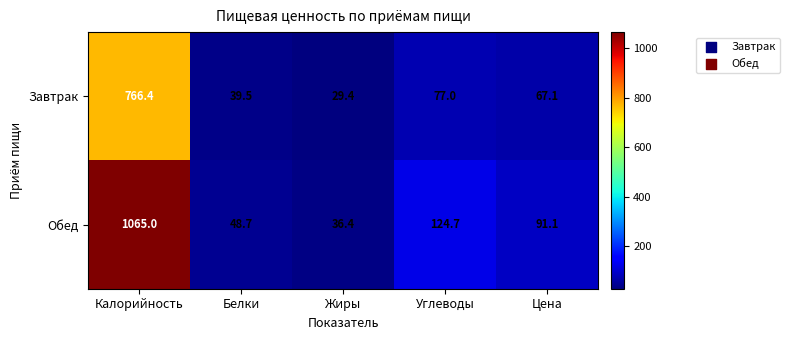

Between Калорийность and Цена, which series saw the biggest shift?

Обед